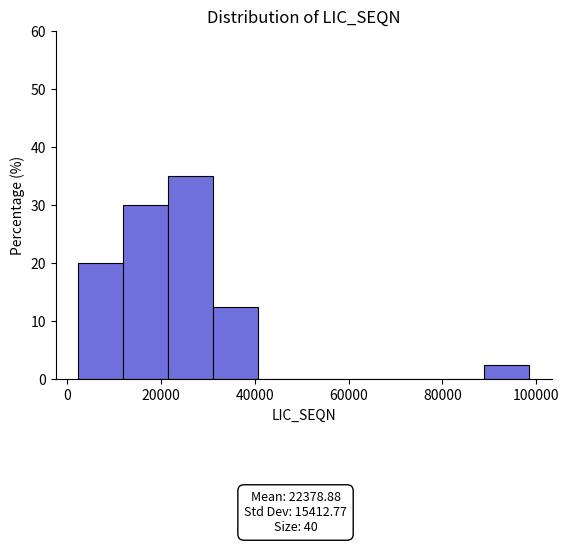

Which range on the x-axis has the tallest bar?

22000 to 32000